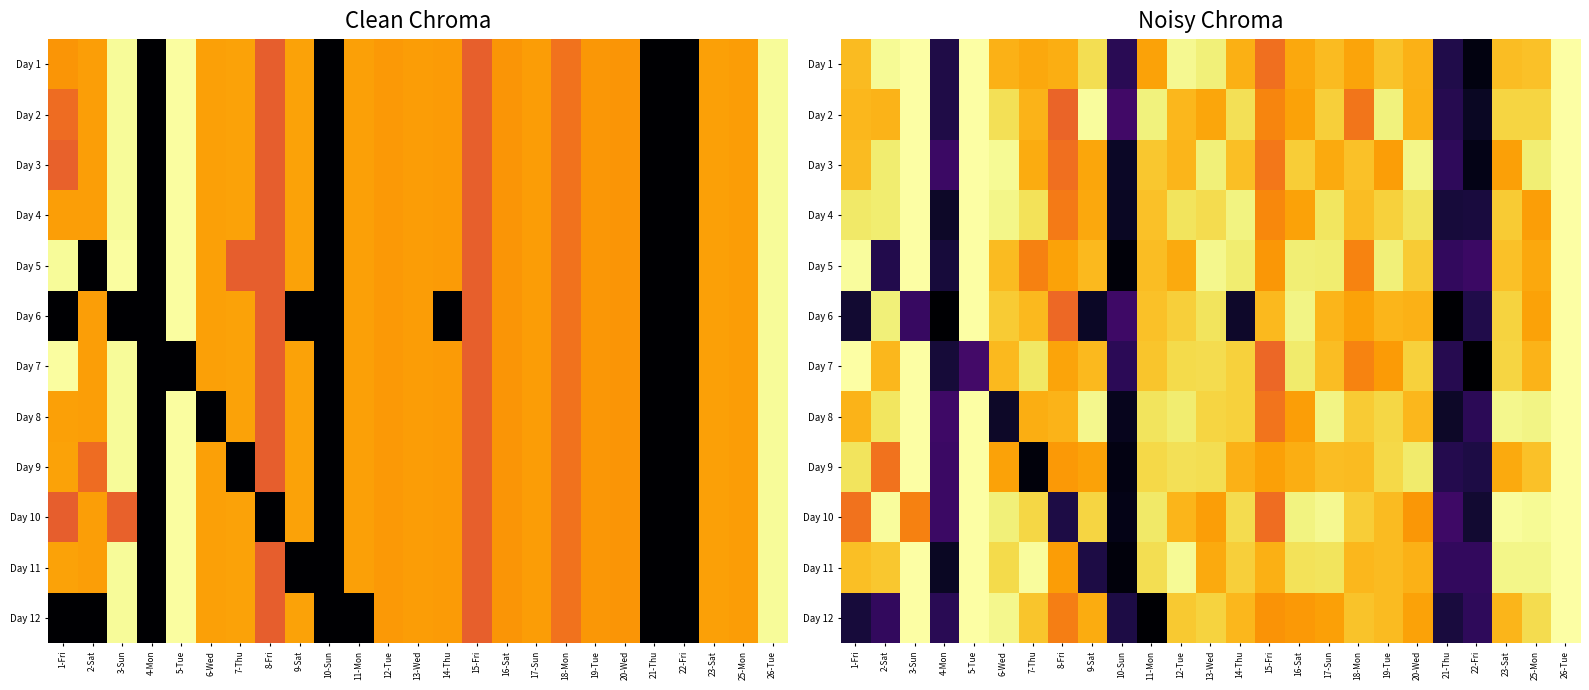

At which label does Day 1 reach its peak?

3-Sun